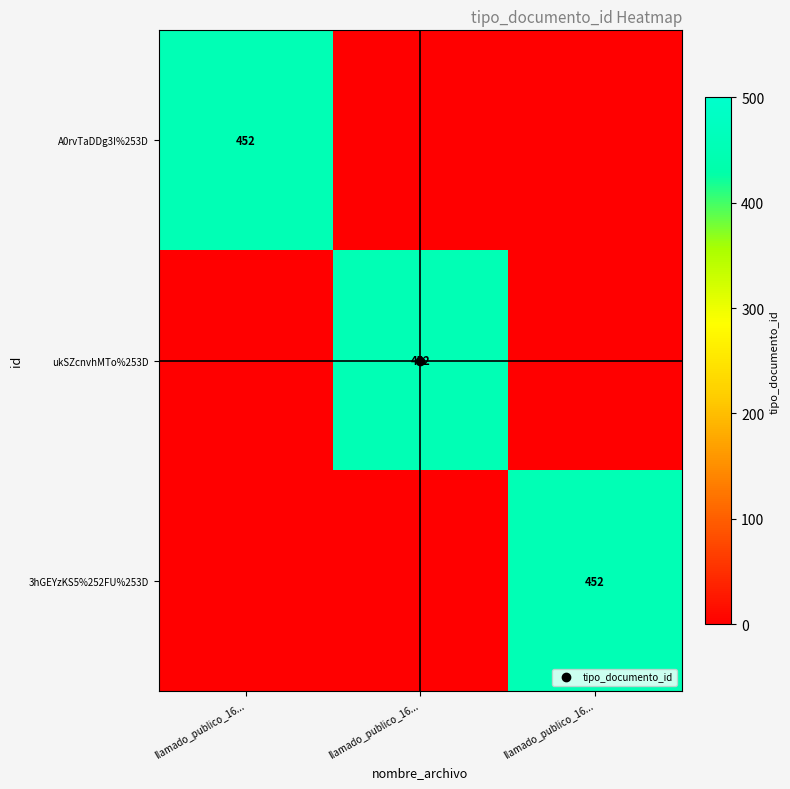

Is it true that 3hGEYzKS5%252FU%253D equals 0 at llamado_publico_16...?

True